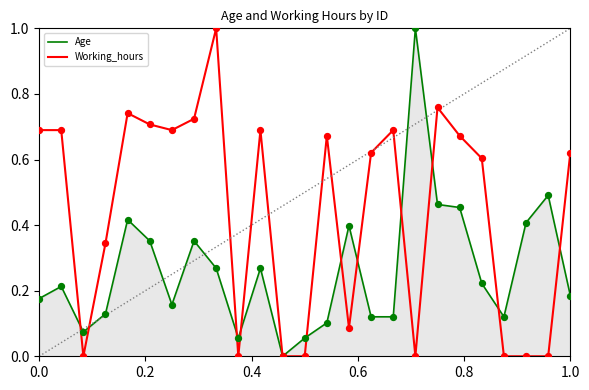

Which series has the largest total across all categories?

Working_hours